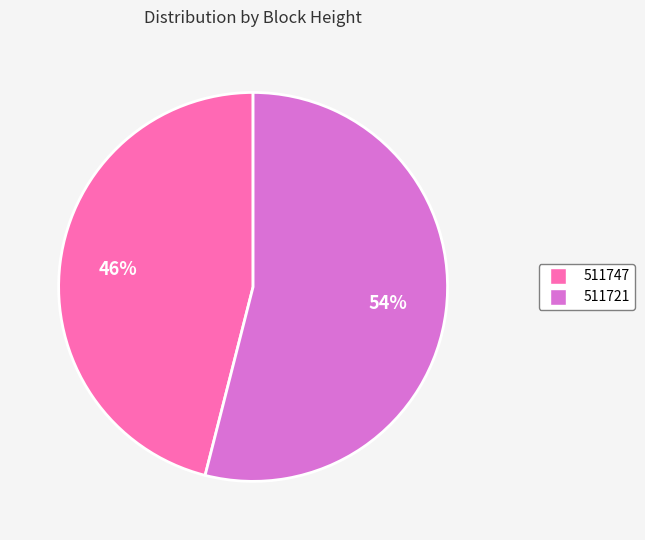

To the nearest percent, what is the combined percentage of 511747 and 511721?

100%